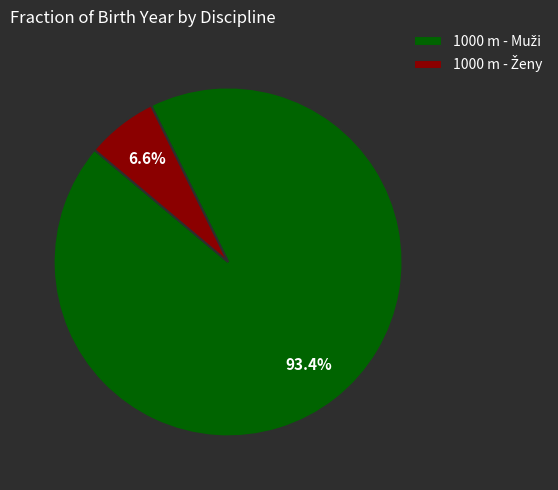

Is there a majority slice in this chart?

Yes